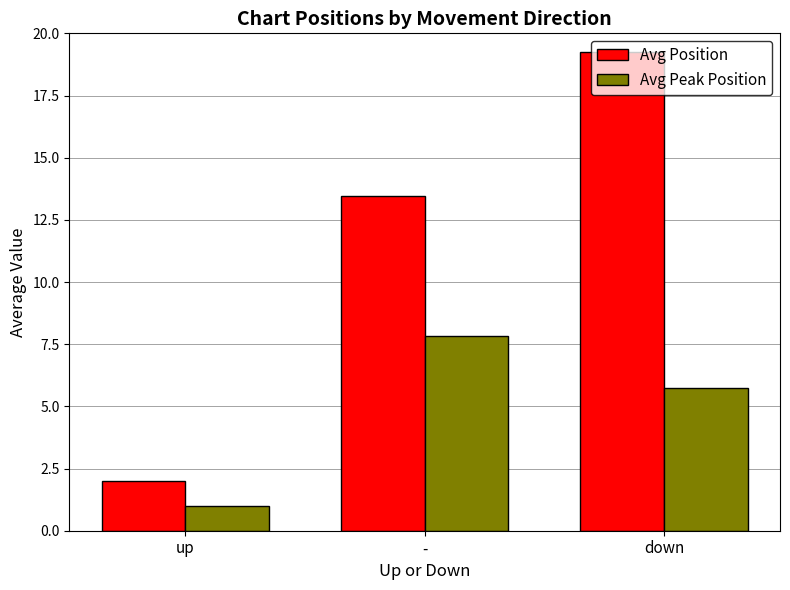

What is the sum of all Avg Position values?

34.7